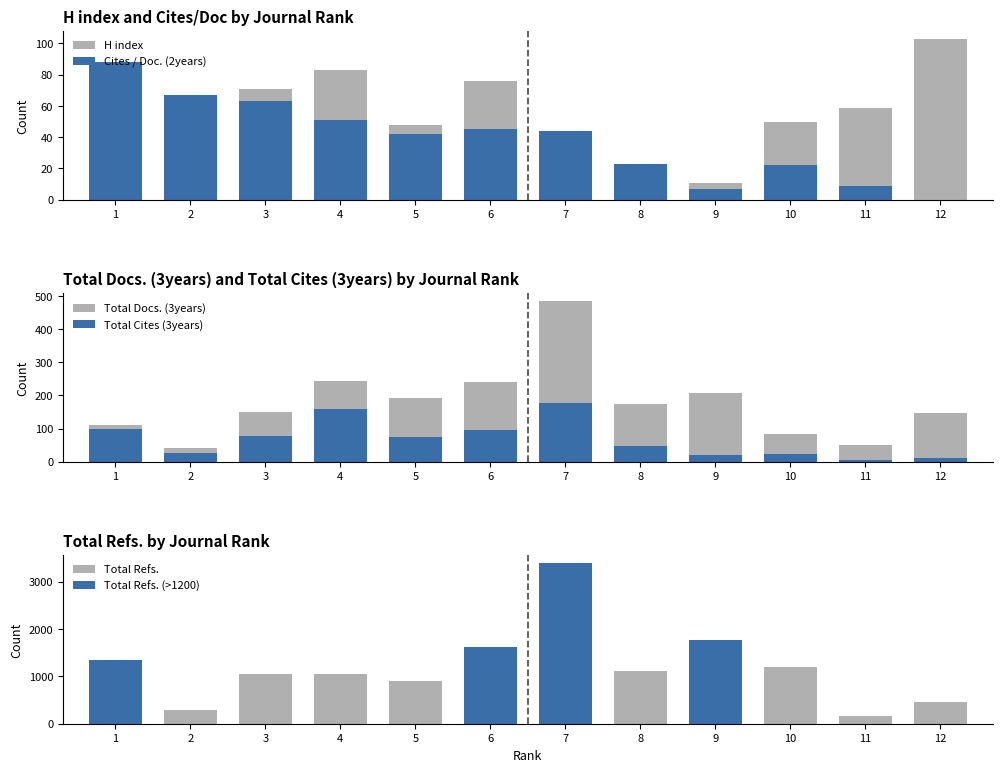

Which label corresponds to the smallest value in the chart?

12